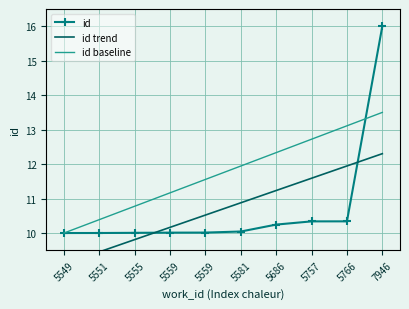

Which category has the lowest value in the id series?

5549